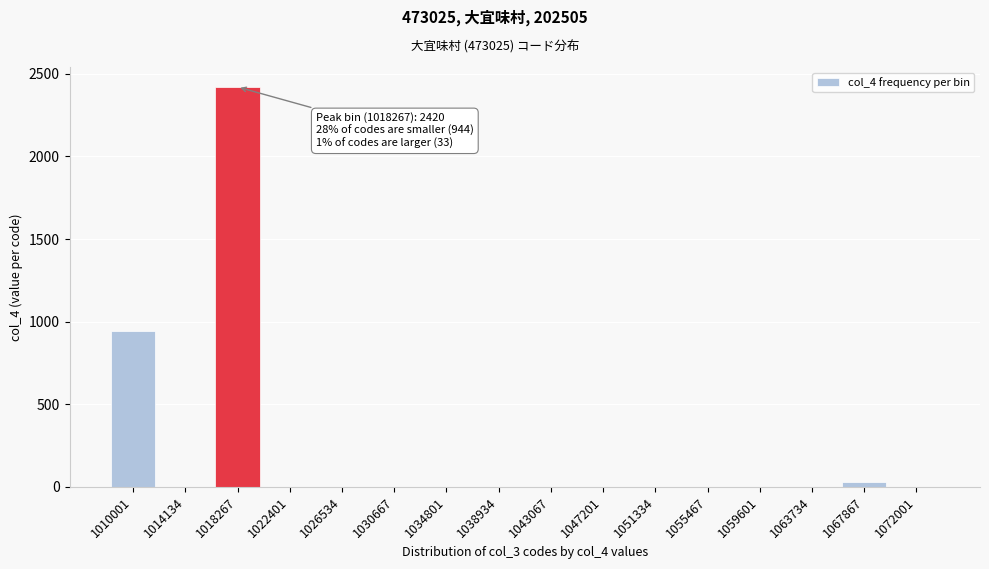

The value at 1043067 is -1273. True or false?

False